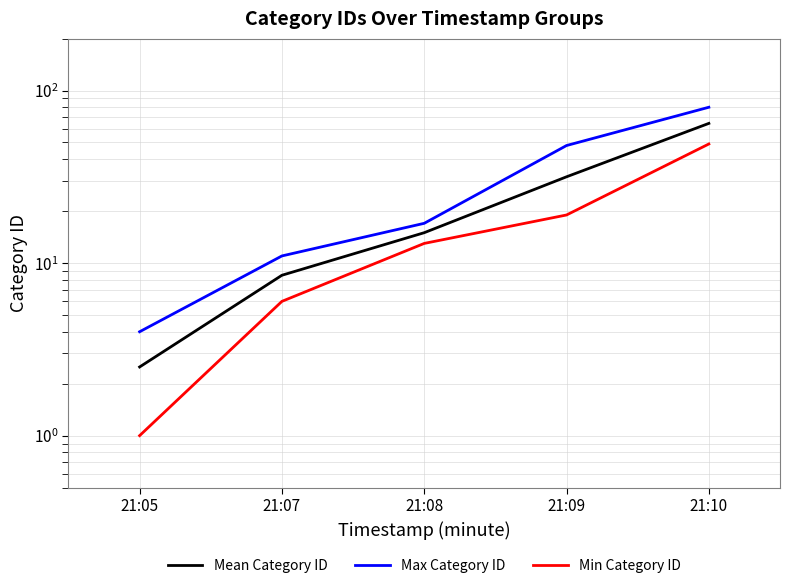

True or false: Mean Category ID has a value of 15.0 at 21:08.

True